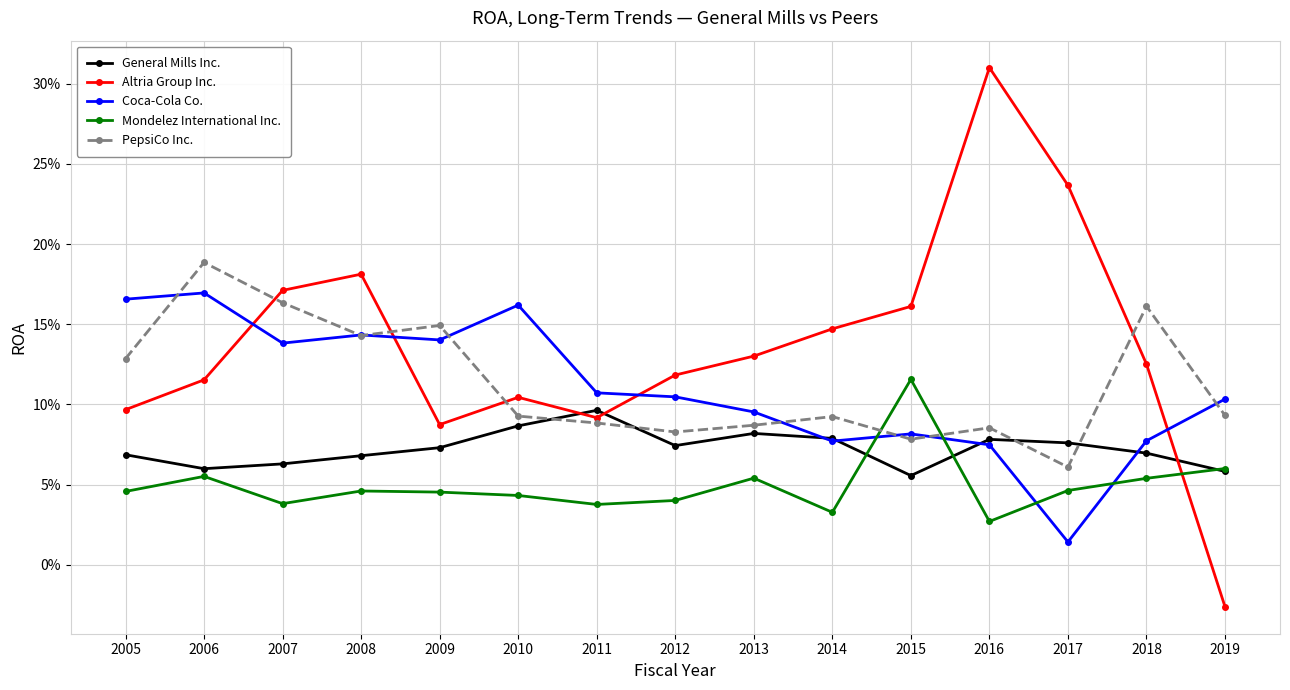

Reading left to right, what are all the values shown in this chart?

General Mills Inc.: 2005=0.1	2006=0.1	2007=0.1	2008=0.1	2009=0.1	2010=0.1	2011=0.1	2012=0.1	2013=0.1	2014=0.1	2015=0.1	2016=0.1	2017=0.1	2018=0.1	2019=0.1
Altria Group Inc.: 2005=0.1	2006=0.1	2007=0.2	2008=0.2	2009=0.1	2010=0.1	2011=0.1	2012=0.1	2013=0.1	2014=0.1	2015=0.2	2016=0.3	2017=0.2	2018=0.1	2019=-0.0
Coca-Cola Co.: 2005=0.2	2006=0.2	2007=0.1	2008=0.1	2009=0.1	2010=0.2	2011=0.1	2012=0.1	2013=0.1	2014=0.1	2015=0.1	2016=0.1	2017=0.0	2018=0.1	2019=0.1
Mondelez International Inc.: 2005=0.0	2006=0.1	2007=0.0	2008=0.0	2009=0.0	2010=0.0	2011=0.0	2012=0.0	2013=0.1	2014=0.0	2015=0.1	2016=0.0	2017=0.0	2018=0.1	2019=0.1
PepsiCo Inc.: 2005=0.1	2006=0.2	2007=0.2	2008=0.1	2009=0.1	2010=0.1	2011=0.1	2012=0.1	2013=0.1	2014=0.1	2015=0.1	2016=0.1	2017=0.1	2018=0.2	2019=0.1